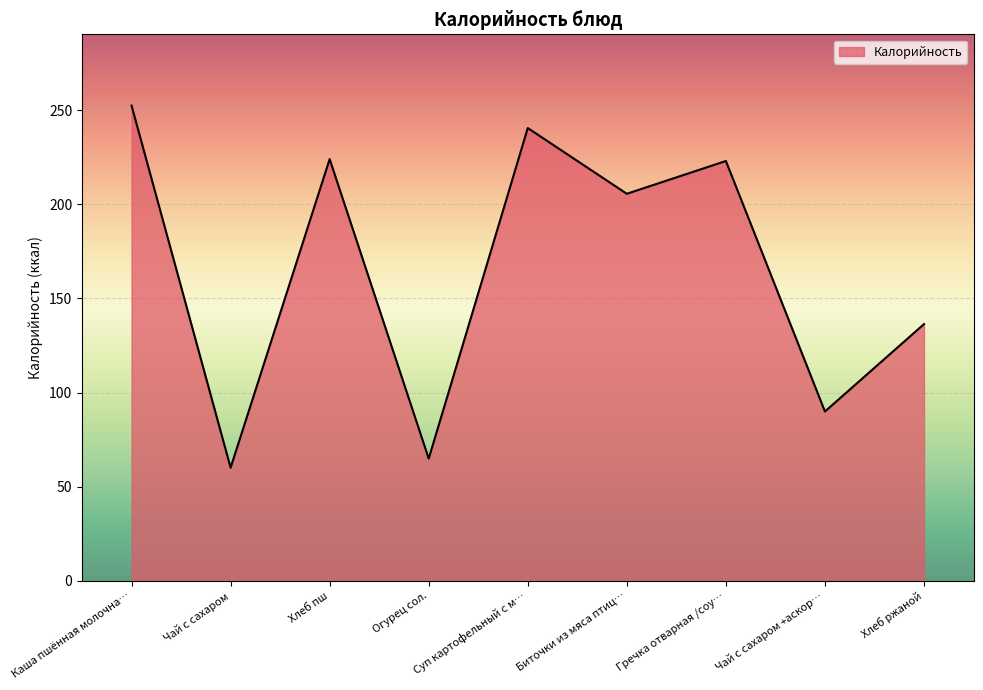

The value at Хлеб ржаной is 136.4. True or false?

True